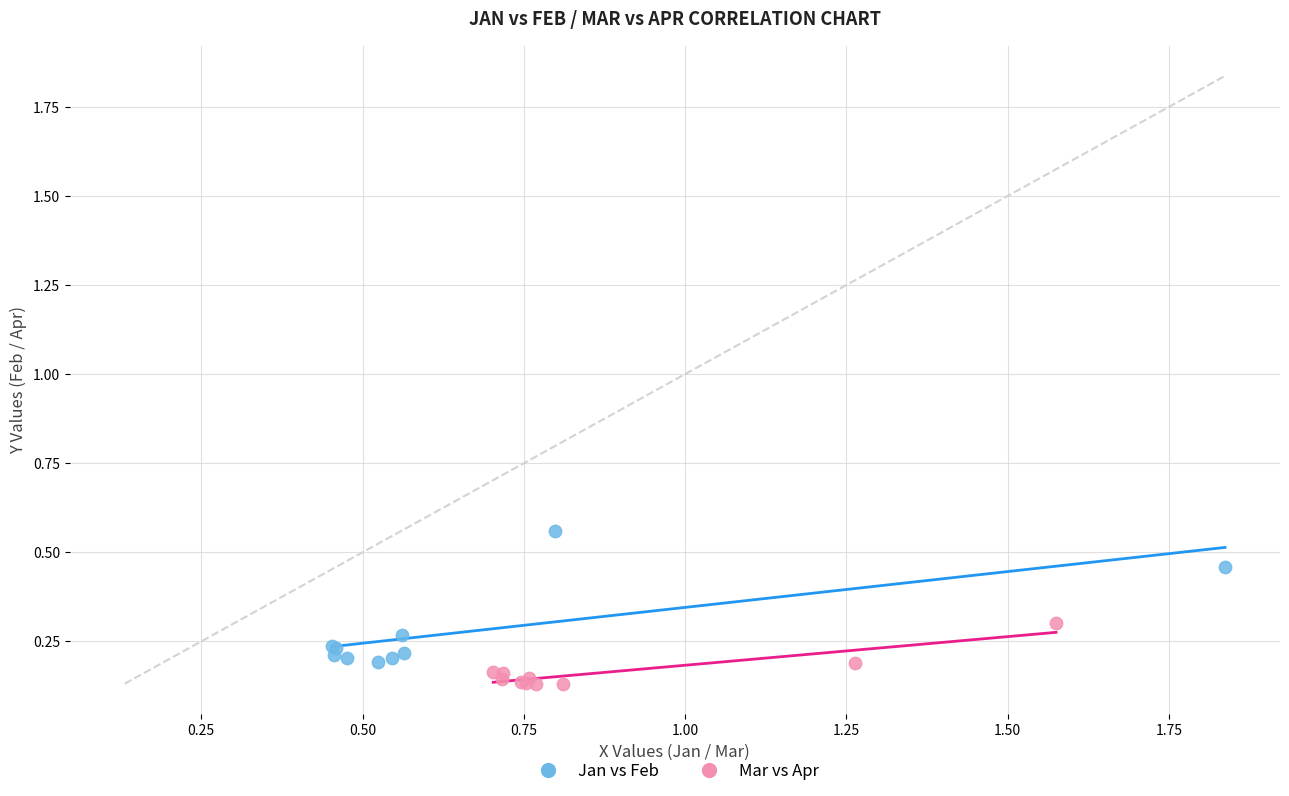

Which series has the widest spread of Y values?

Jan vs Feb